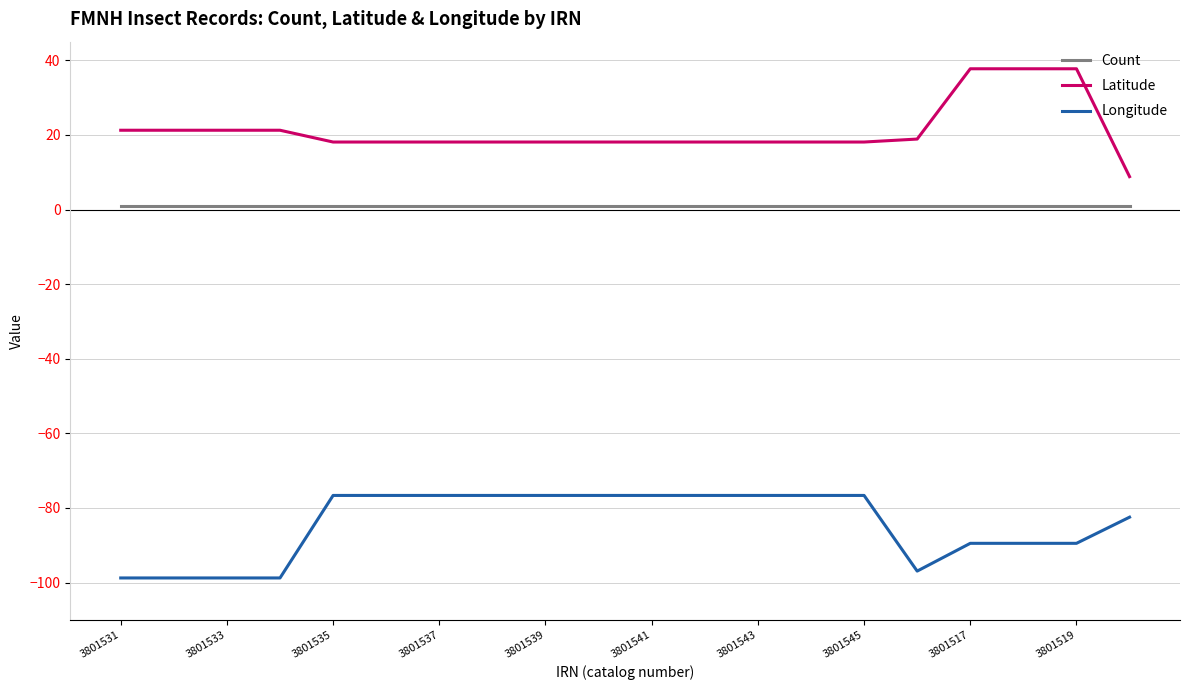

What is the greatest value displayed?

37.7